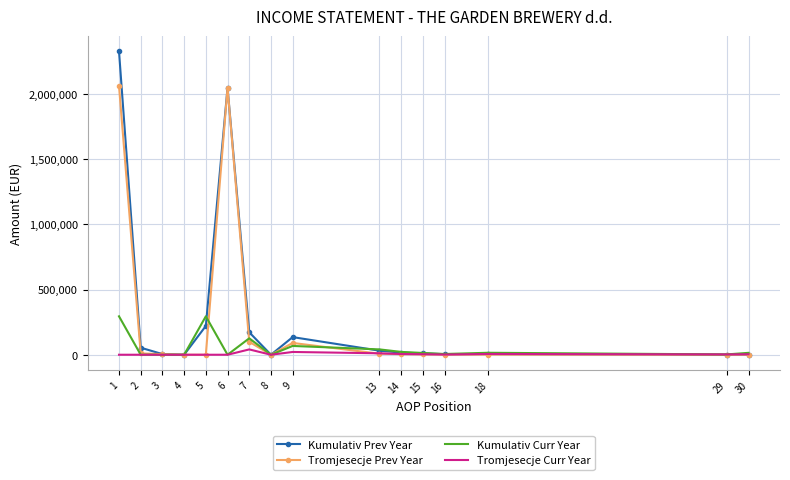

At how many categories does at least one series exceed 1529150?

2